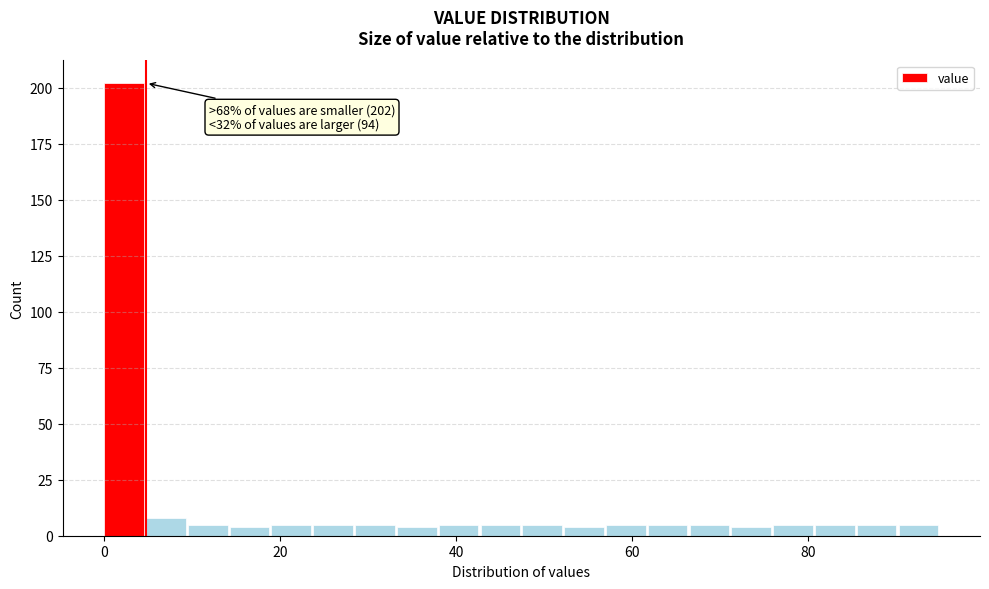

Around what value on the x-axis is the tallest bar? Give the approximate position of its centre, as read against the axis.

2